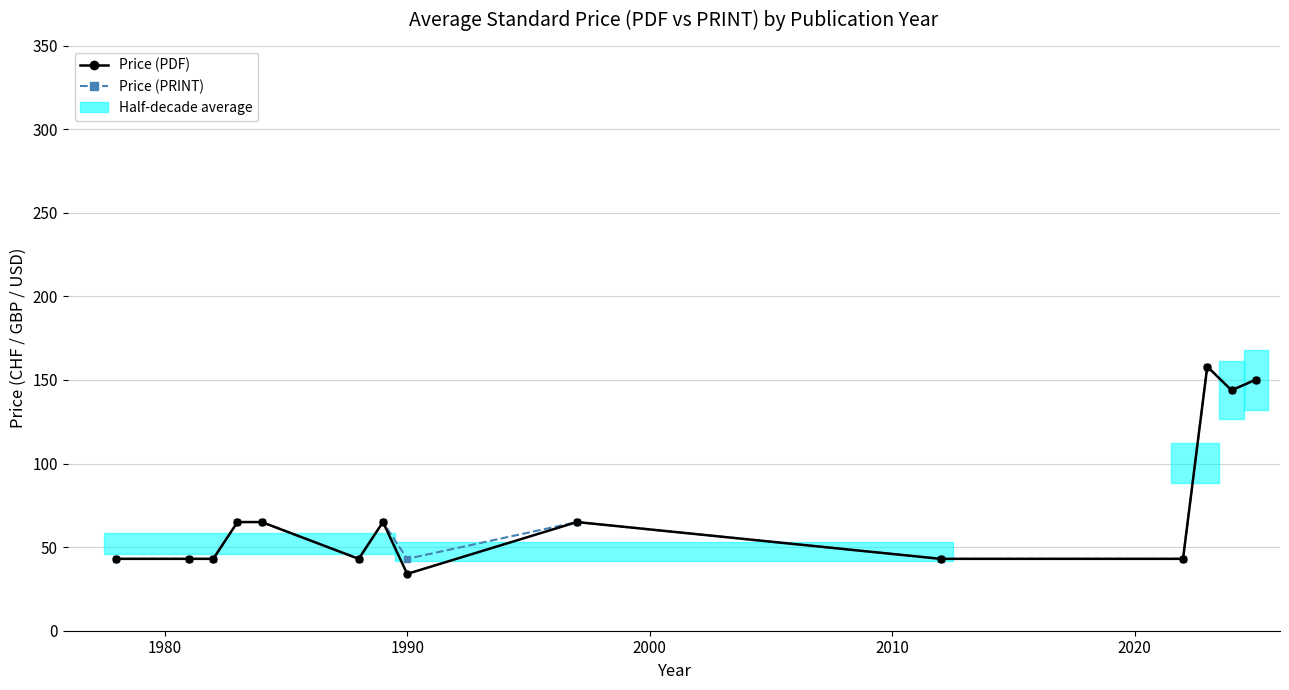

True or false: Price (PRINT) and Price (PDF) intersect in this chart.

False